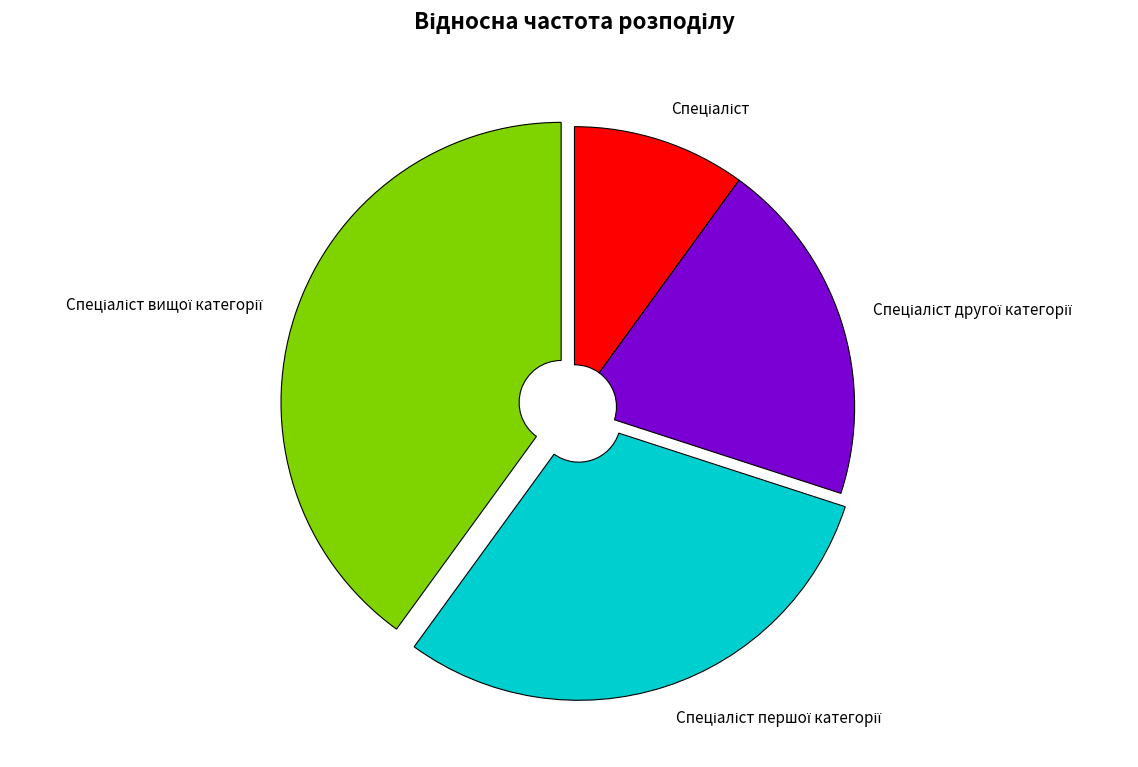

Is there a majority slice in this chart?

No